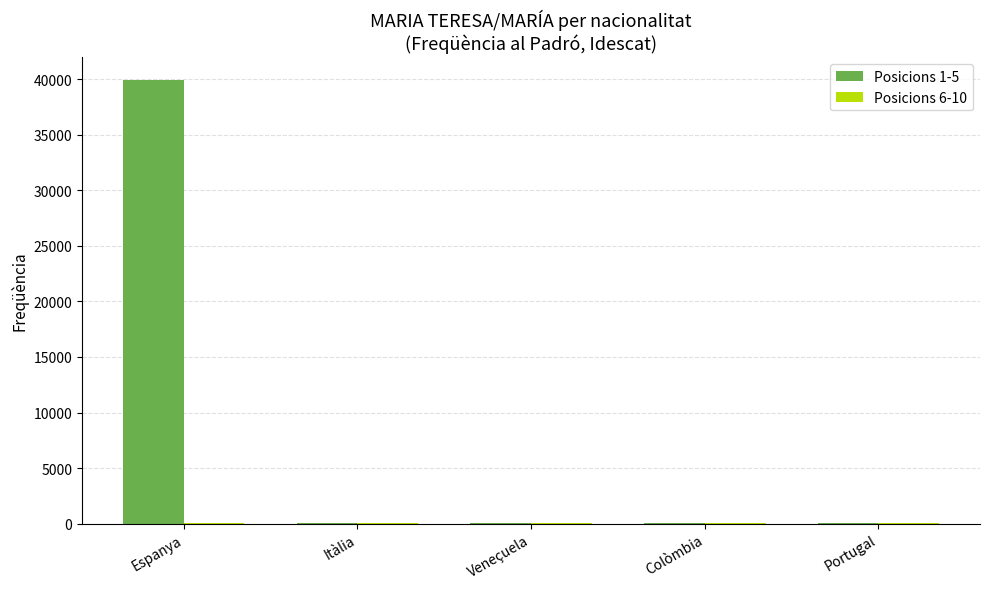

At which category is the sum across all series the highest?

Espanya